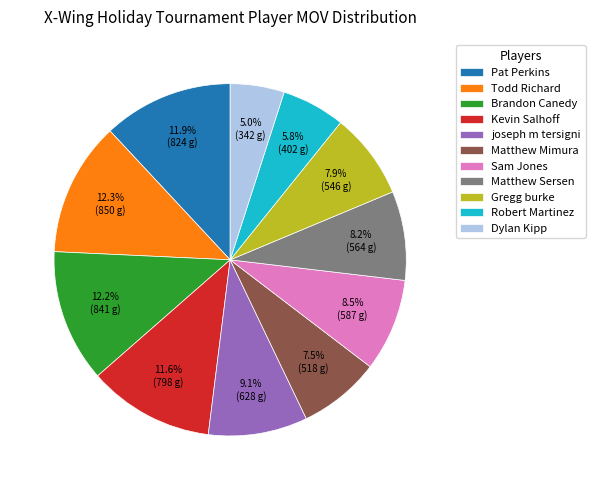

How many slices are in this pie chart?

11